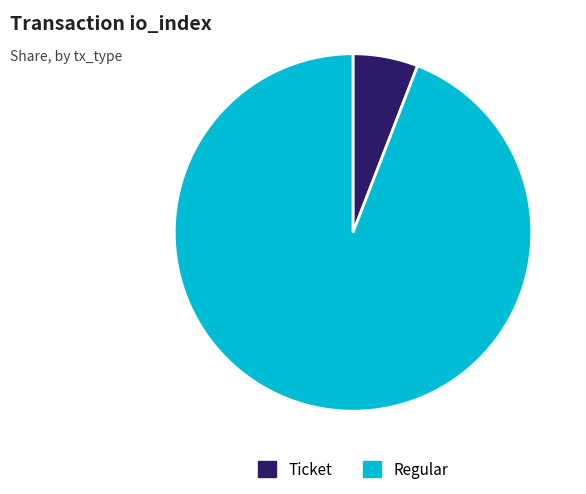

Is it true that Ticket is 21% of the pie?

False